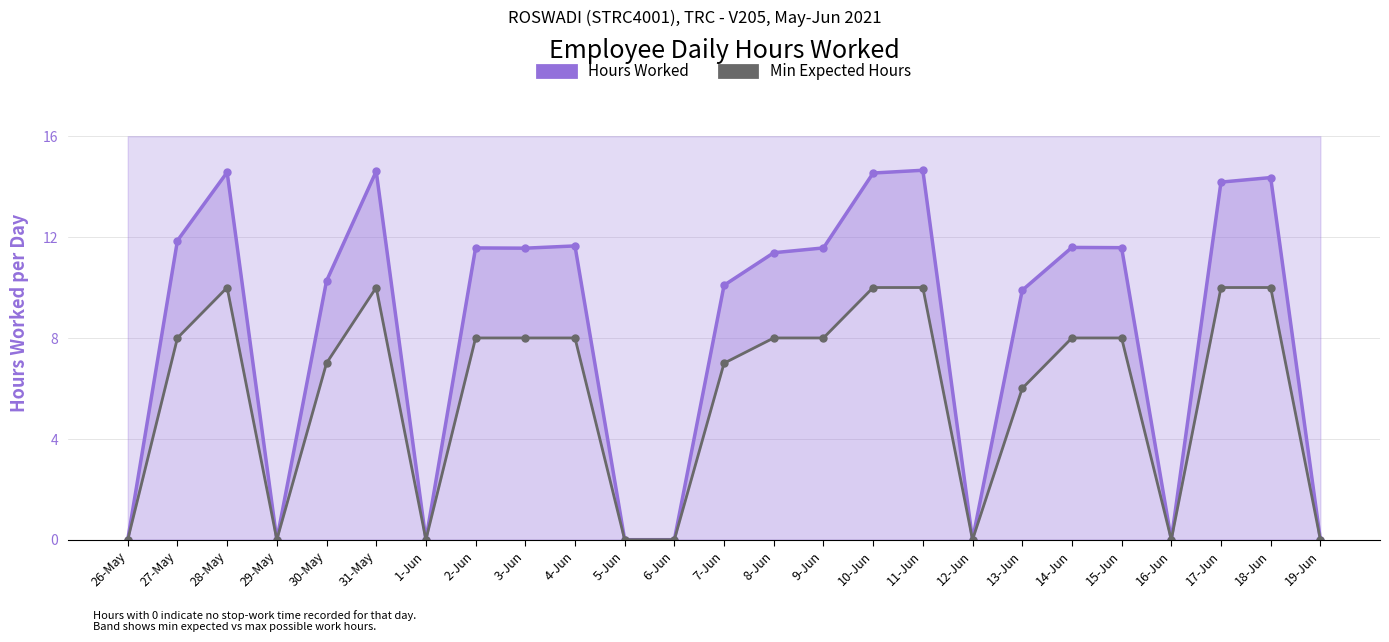

What is the label of the 23rd point from the left?

17-Jun